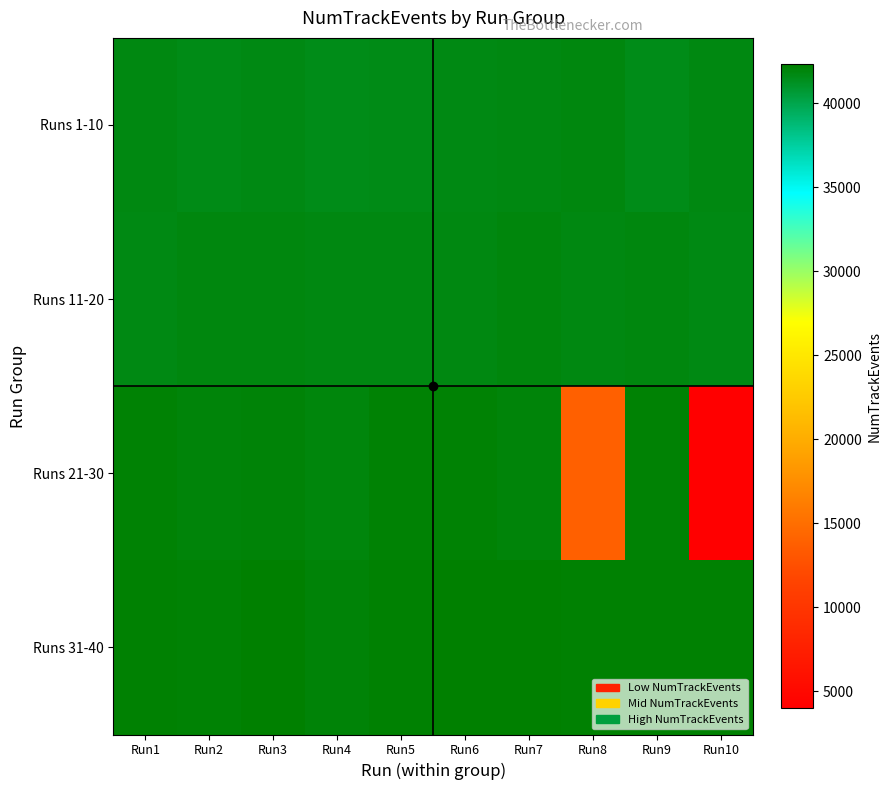

Which series changed the most between Run1 and Run2?

Runs 1-10